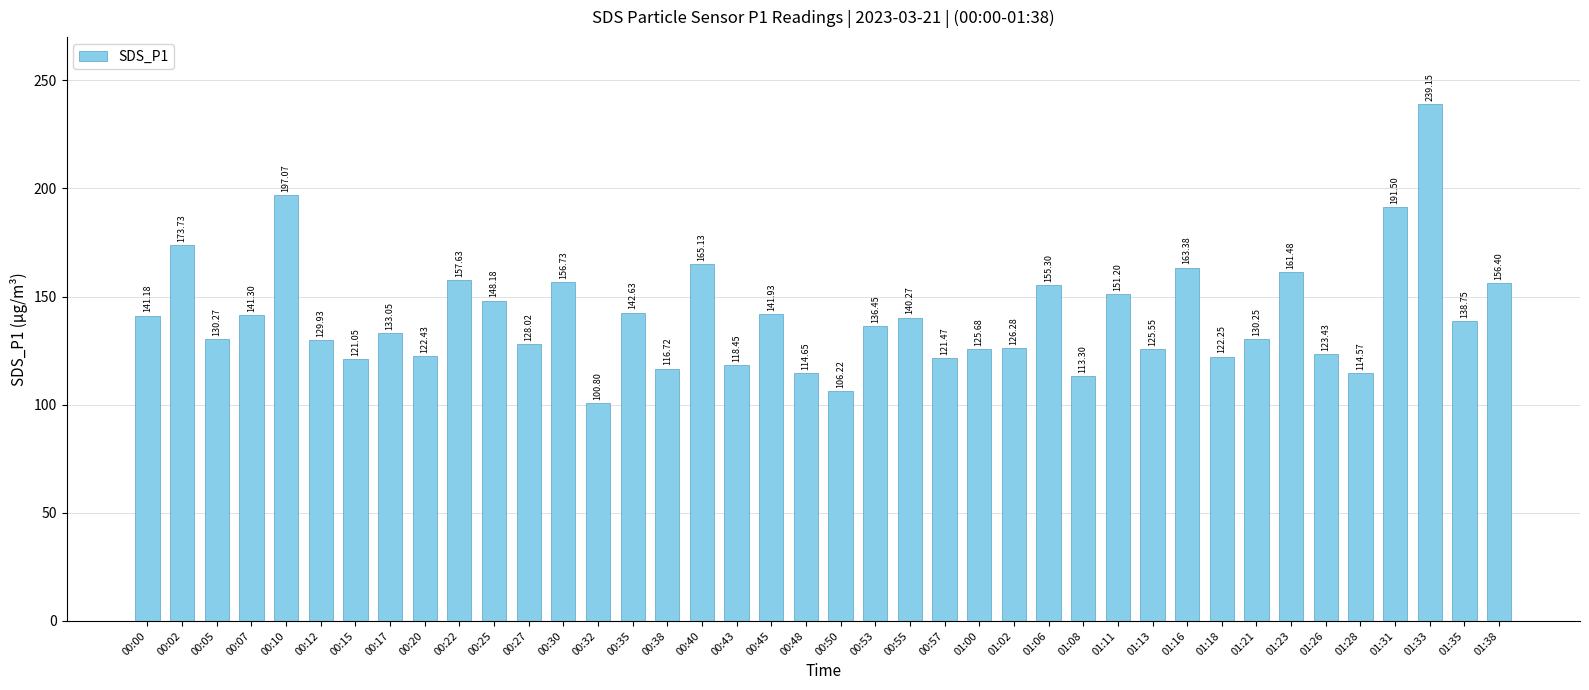

Rank the categories by value from lowest to highest.

00:32, 00:50, 01:08, 01:28, 00:48, 00:38, 00:43, 00:15, 00:57, 01:18, 00:20, 01:26, 01:13, 01:00, 01:02, 00:27, 00:12, 01:21, 00:05, 00:17, 00:53, 01:35, 00:55, 00:00, 00:07, 00:45, 00:35, 00:25, 01:11, 01:06, 01:38, 00:30, 00:22, 01:23, 01:16, 00:40, 00:02, 01:31, 00:10, 01:33